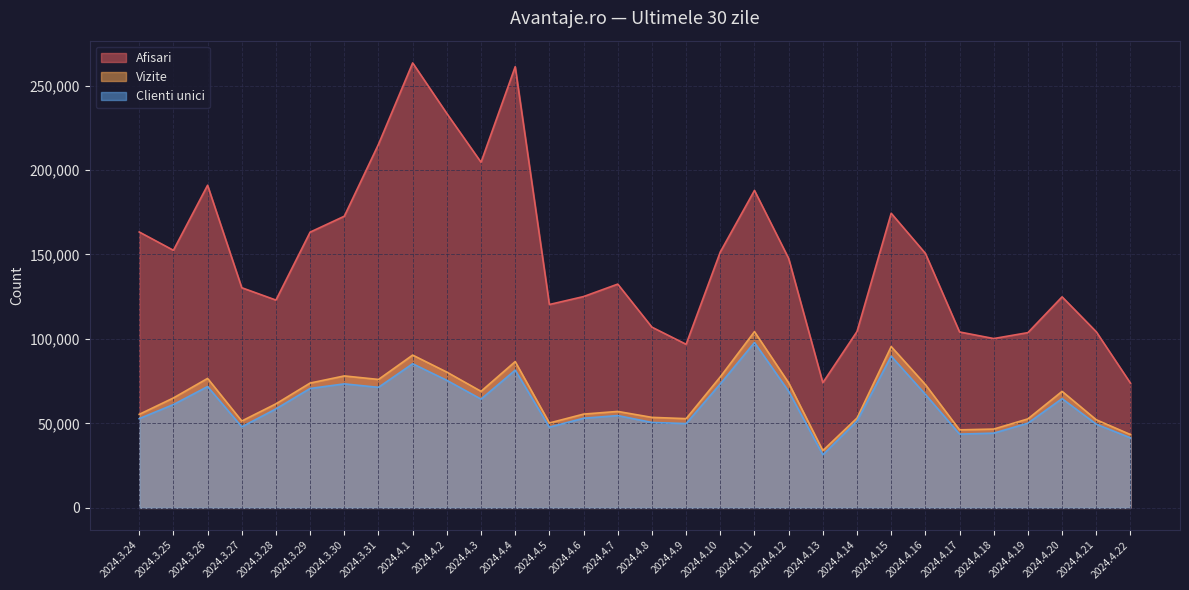

At which category does Vizite reach its first local valley?

2024.3.27